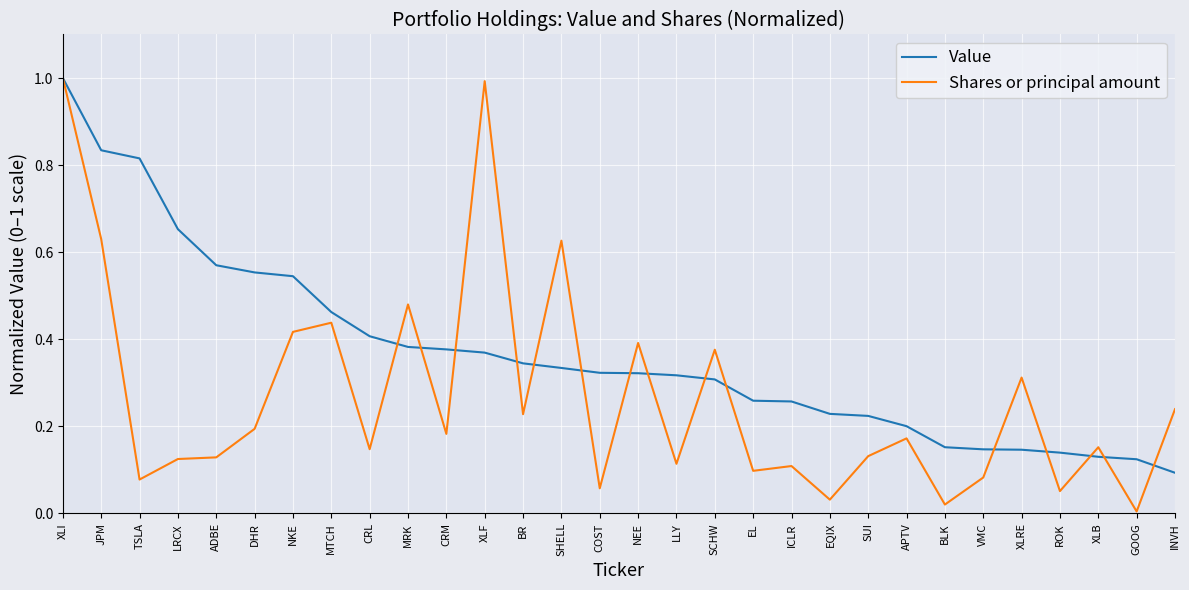

List the series in order of their overall mean, lowest first.

Shares or principal amount, Value